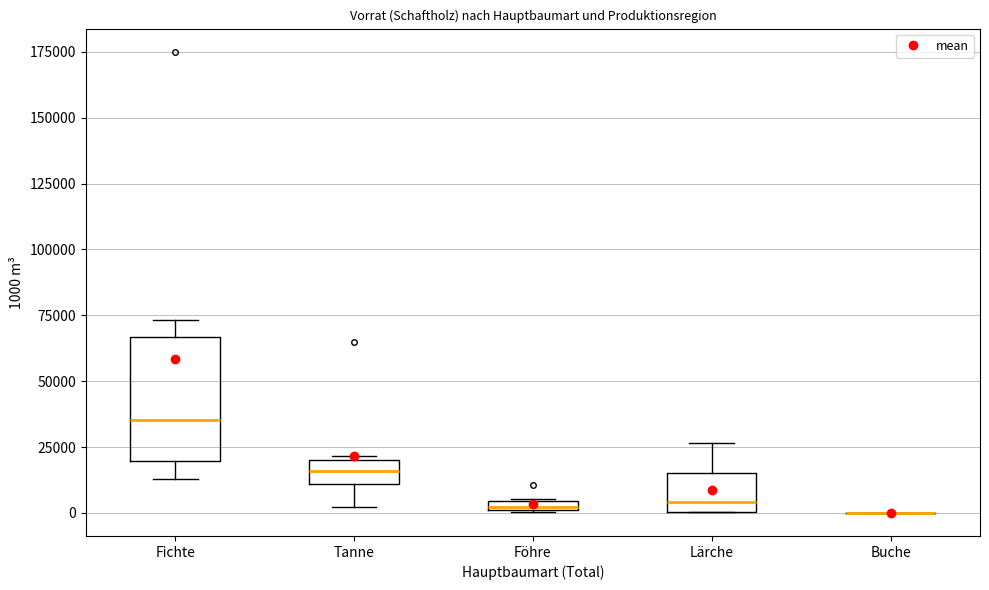

Which box is the tallest, from its lower edge to its upper edge?

Fichte